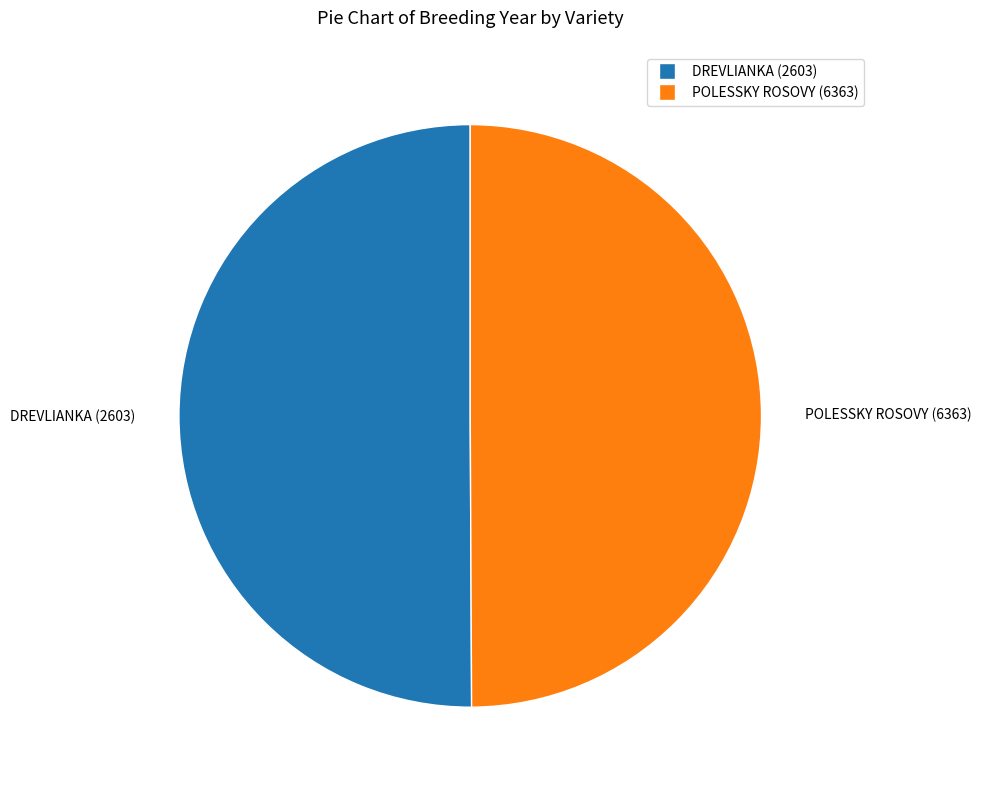

True or false: POLESSKY ROSOVY (6363) accounts for 62% of the total.

False